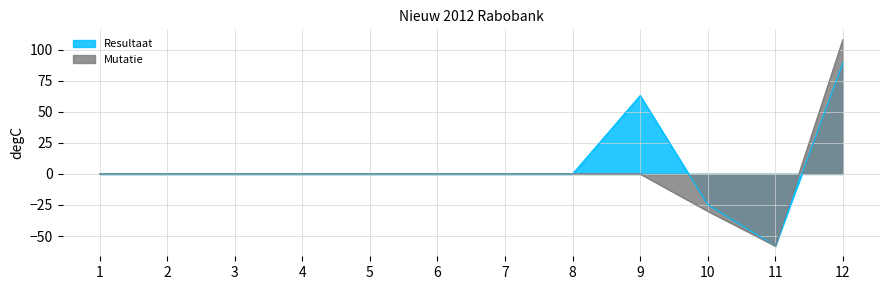

Which category has the highest value in the Resultaat series?

12